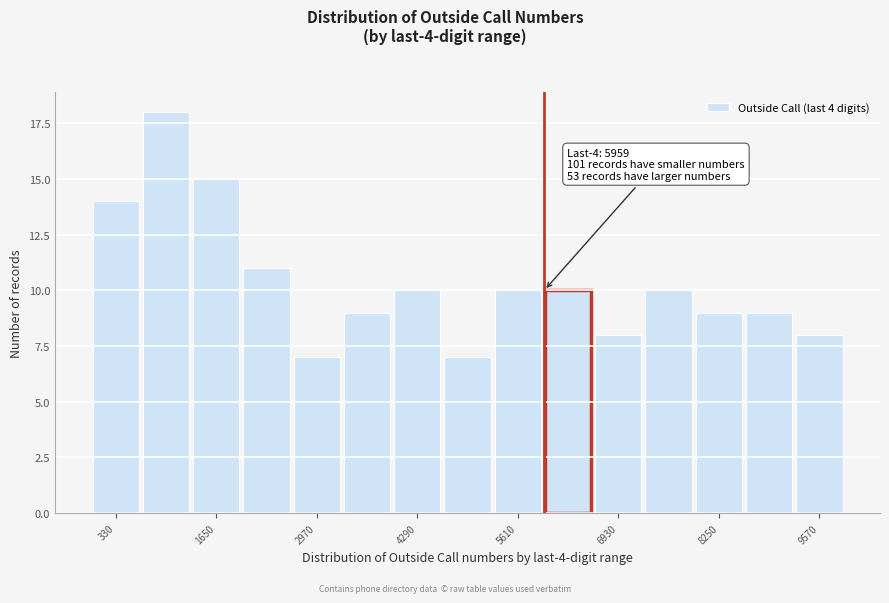

Read against the x-axis, roughly where is the centre of the tallest bar?

1000